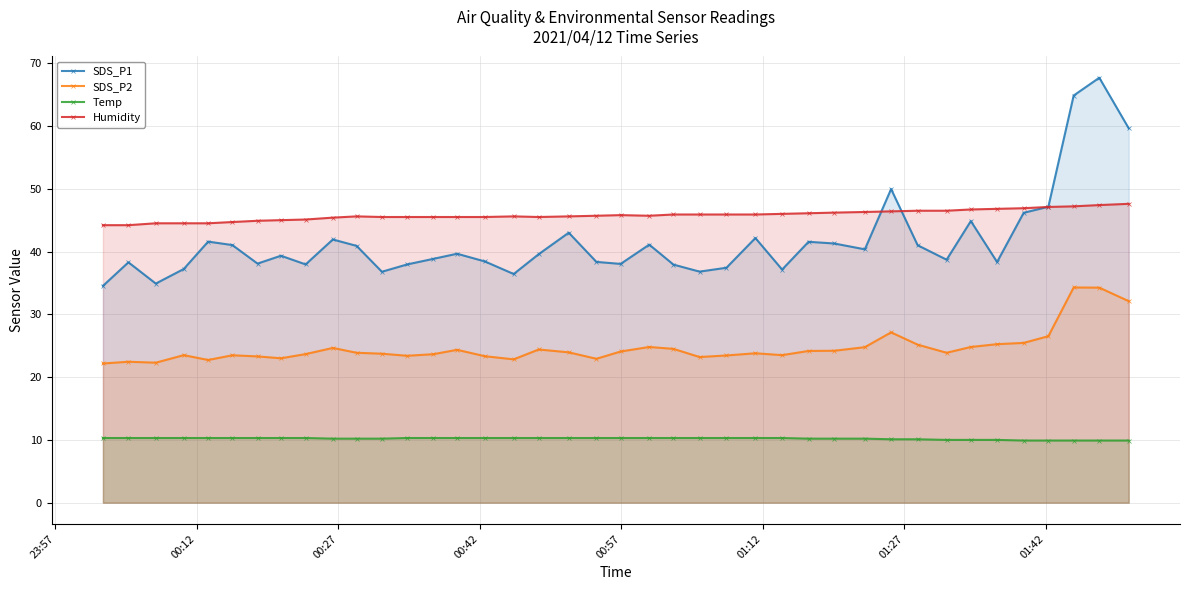

What is the smallest value displayed?

9.9